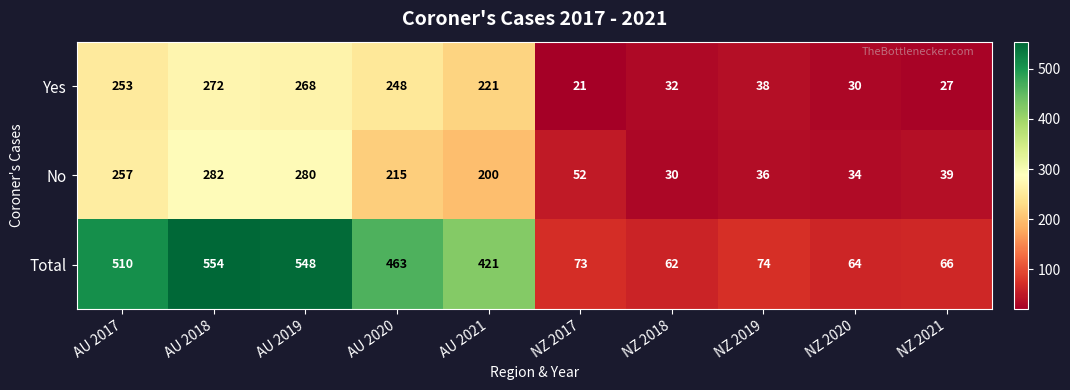

What is the average value of the Yes series?

141